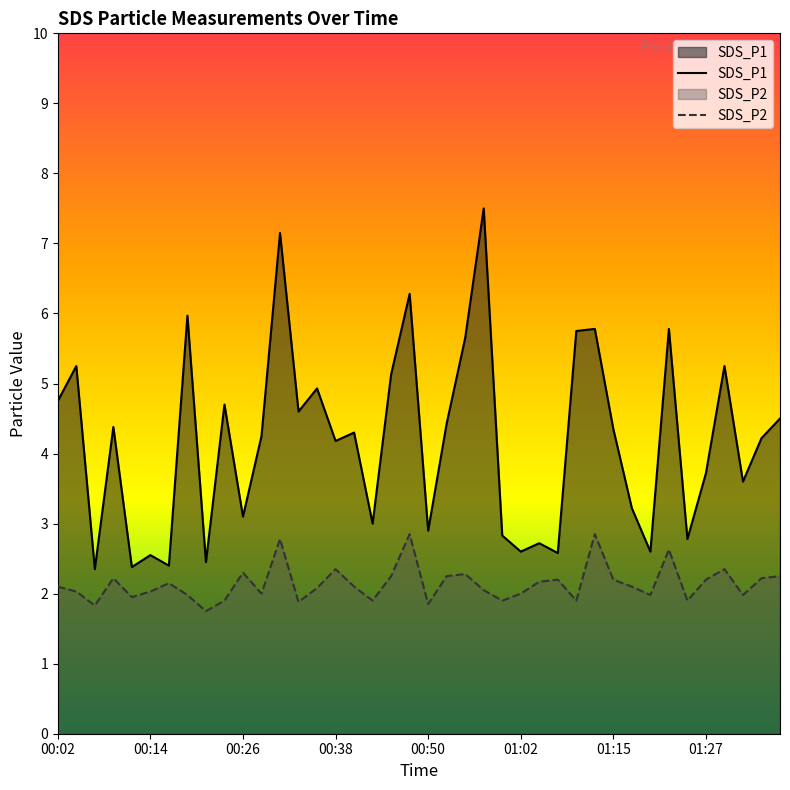

What are all the series names shown in the legend?

SDS_P1, SDS_P2